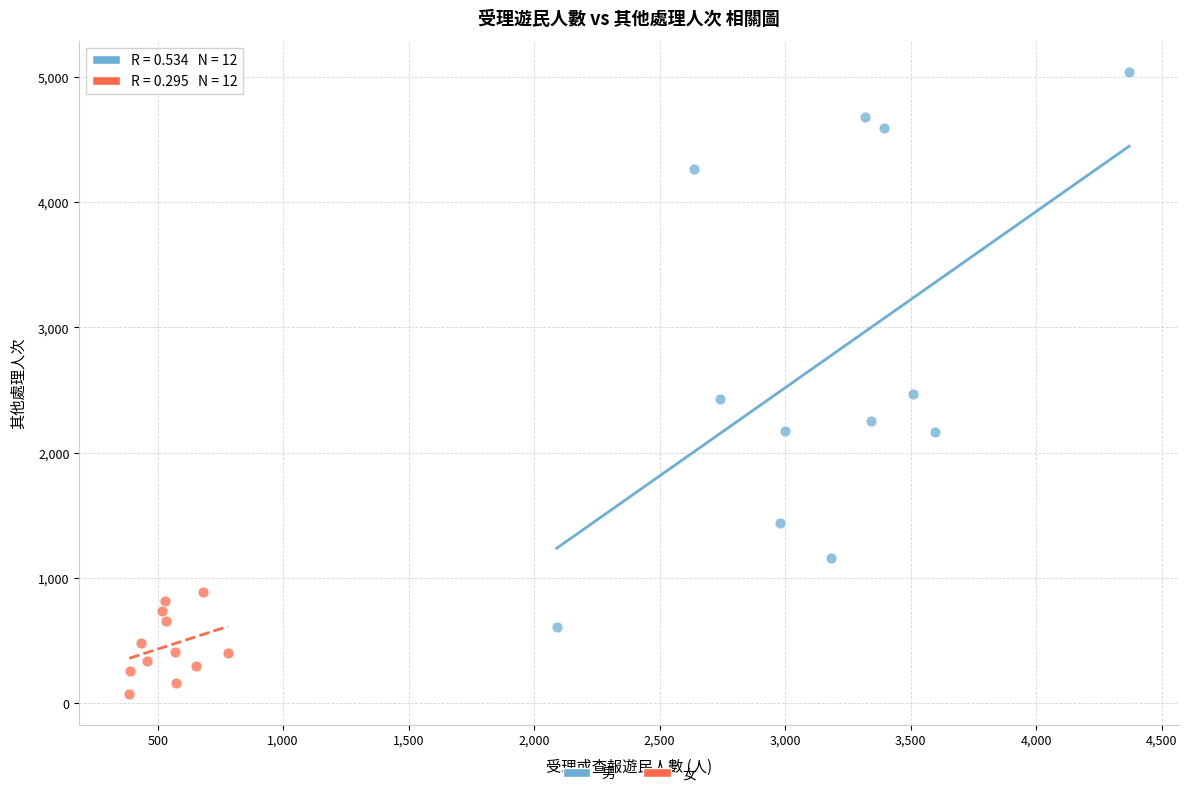

Which series contains the lowest Y value?

女